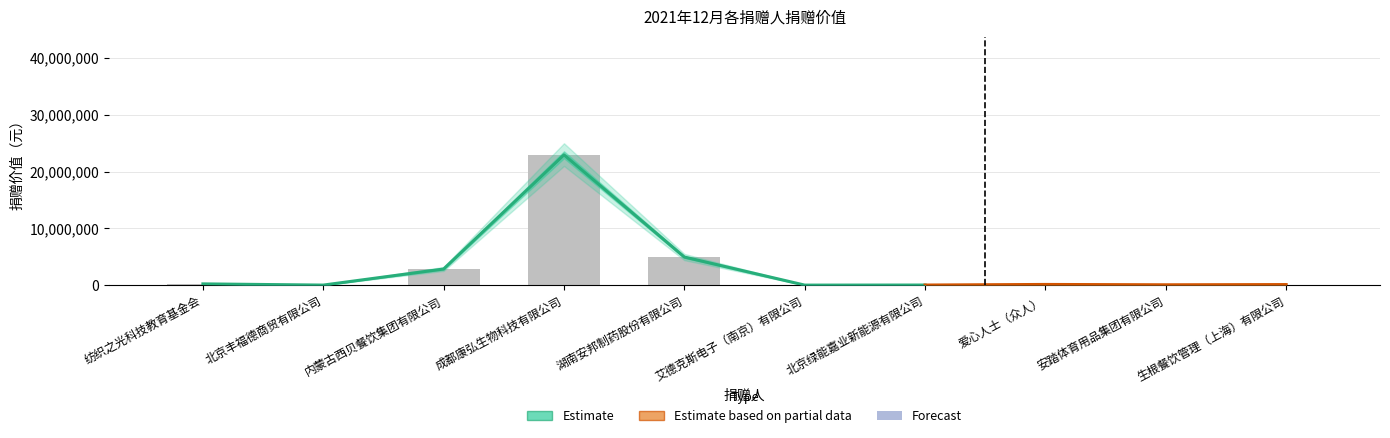

Reading left to right, list all the values displayed in this chart.

222500.0	9100.0	2842748.0	22955878.4	4951360.0	5860.0	17600.0	122320.0	60586.0	100000.0